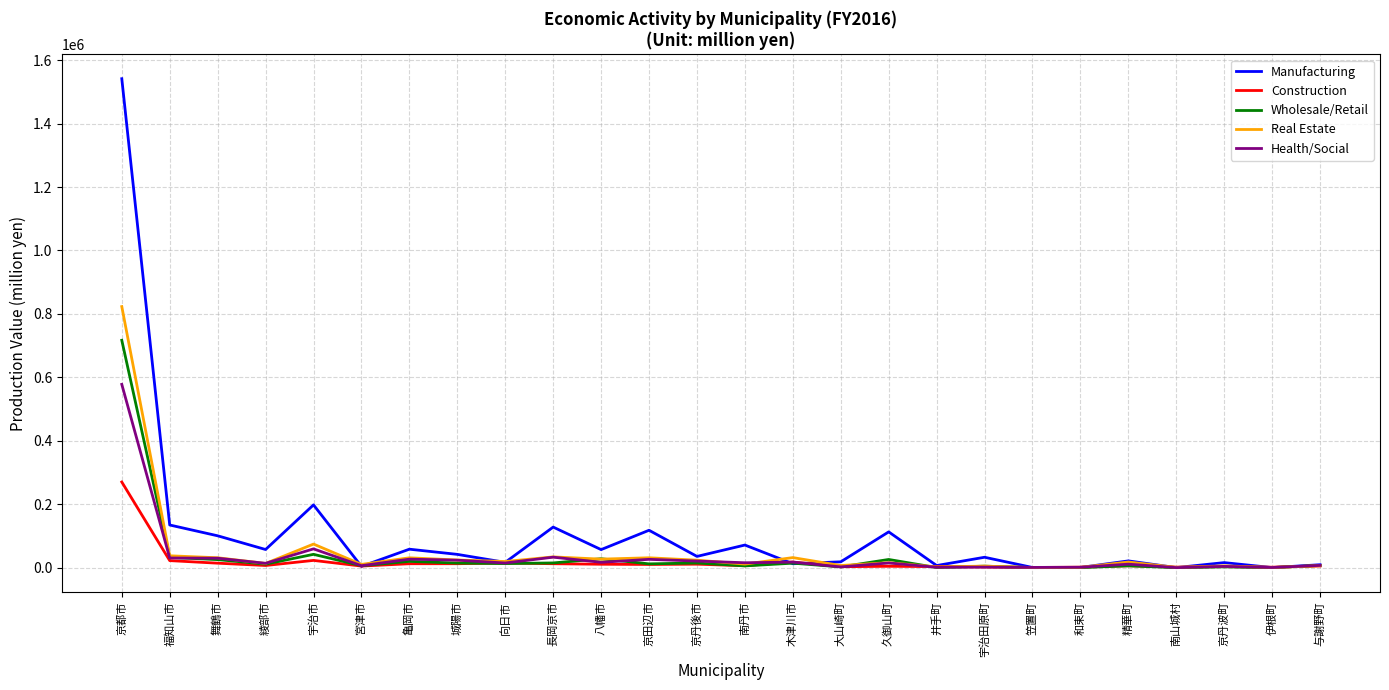

What is the greatest value displayed?

1541513